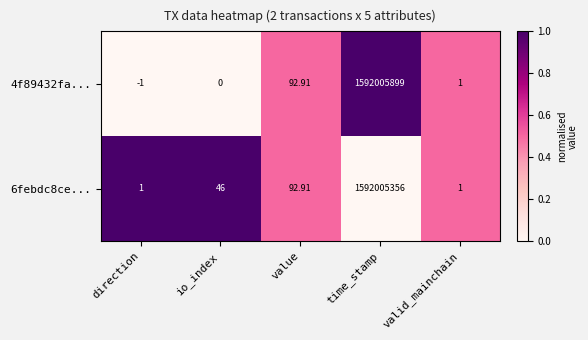

Which category has the highest value in the 4f89432fa... series?

time_stamp